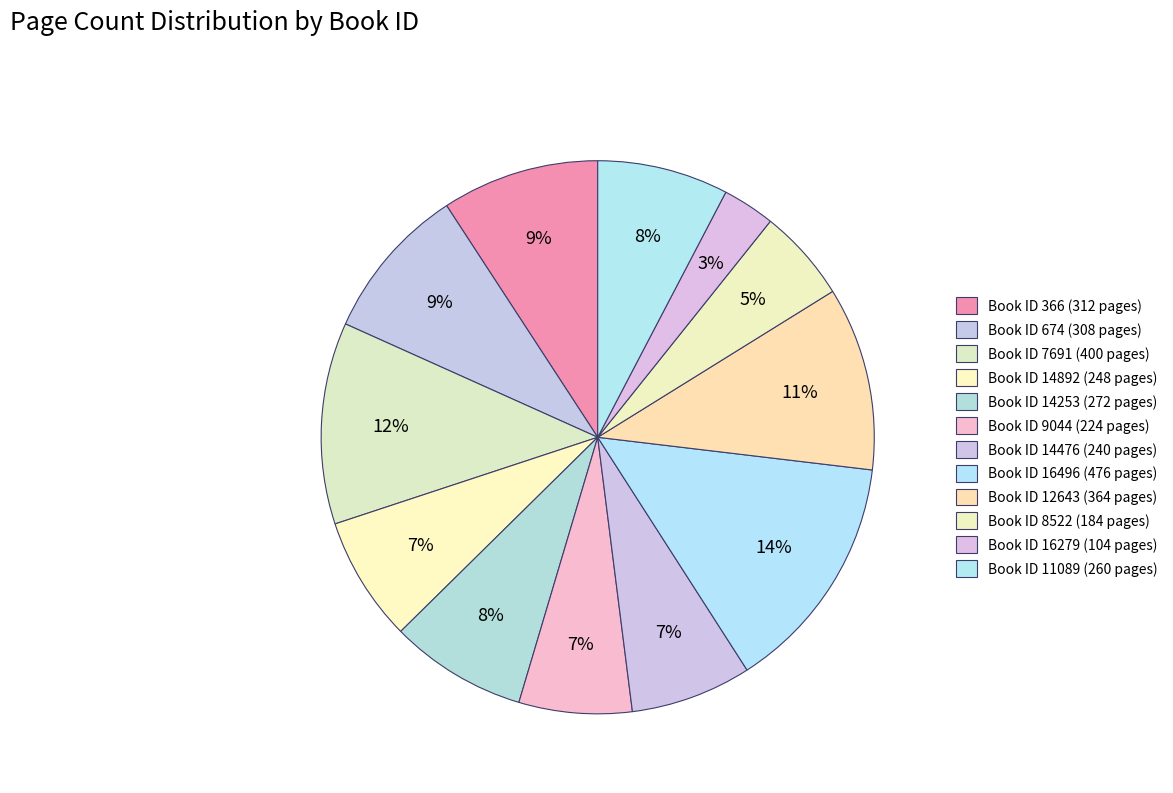

To the nearest percent, what is the average slice percentage?

8%